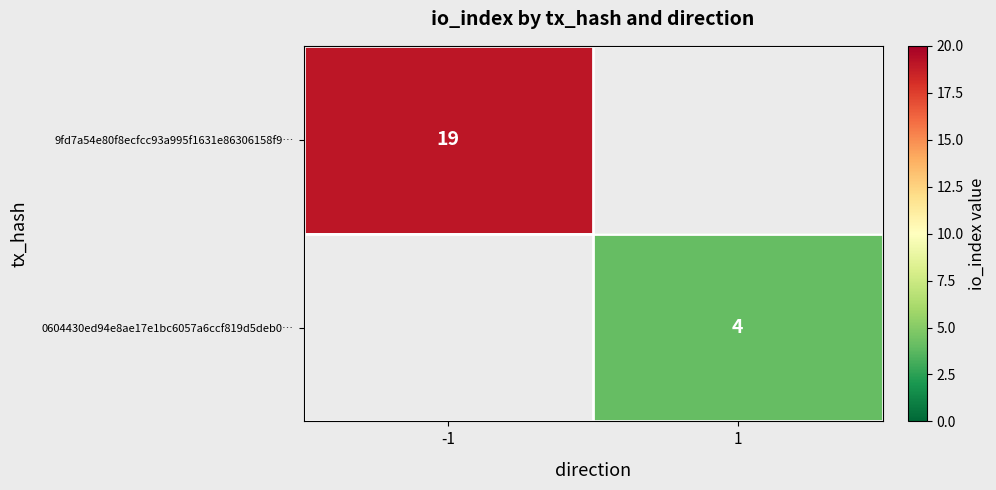

The 0604430ed94e8ae17e1bc6057a6ccf819d5deb0… series shows 6 at 1. True or false?

False